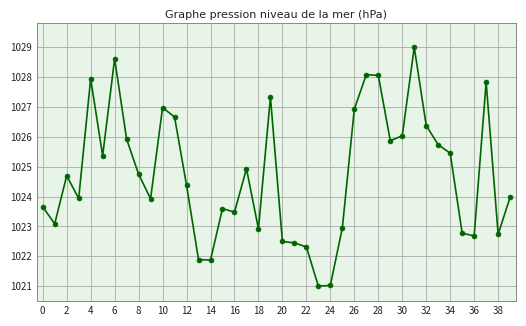

What is the average value?

1024.7